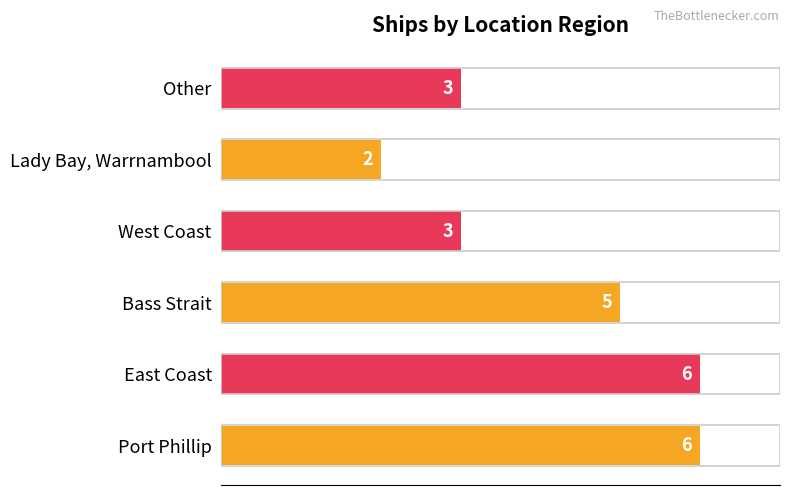

What is the sum of all values?

25